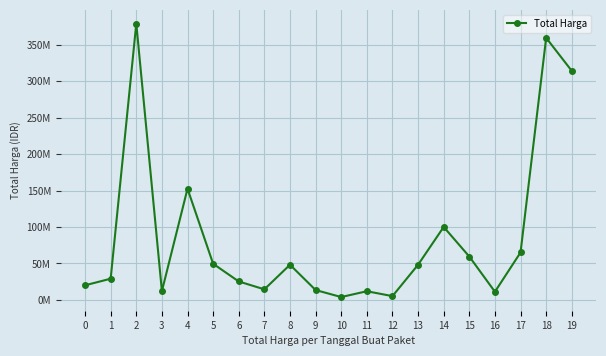

What is the change in value from 3 to 8?

+36140000